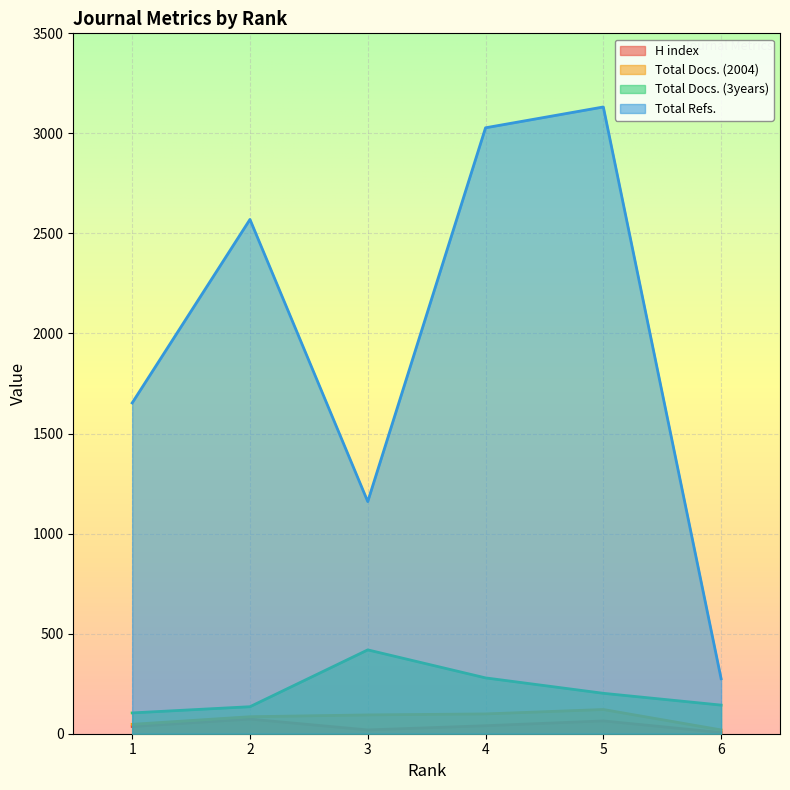

How many values in the Total Docs. (3years) series exceed 202?

2